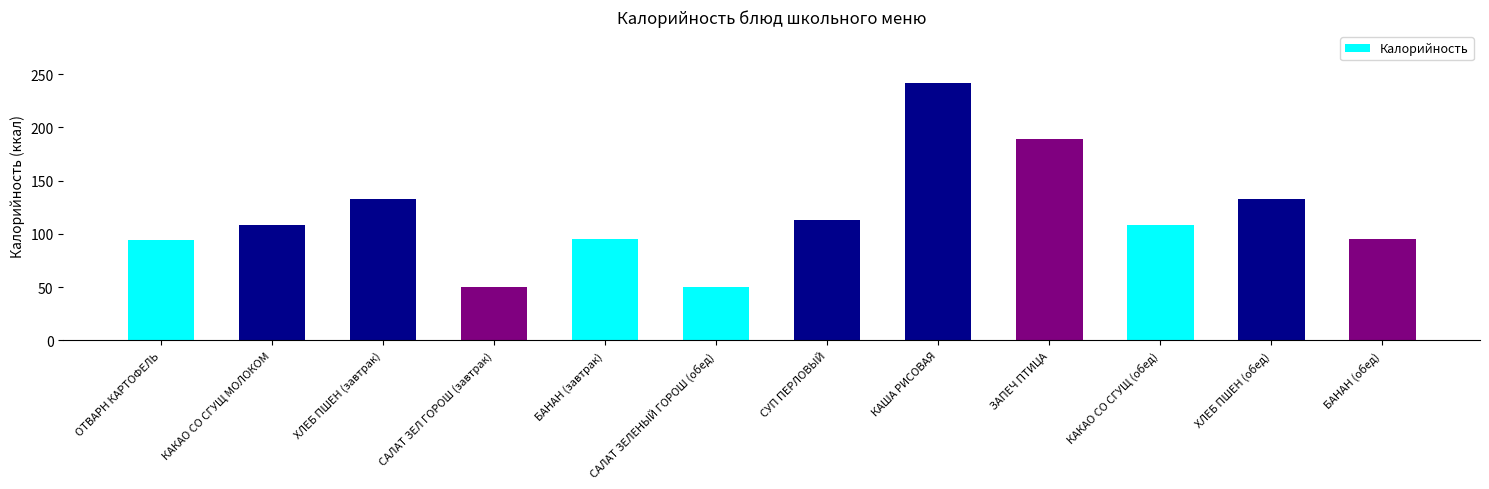

What is the ratio of the value at КАКАО СО СГУЩ МОЛОКОМ to the value at ХЛЕБ ПШЕН (обед)?

0.8